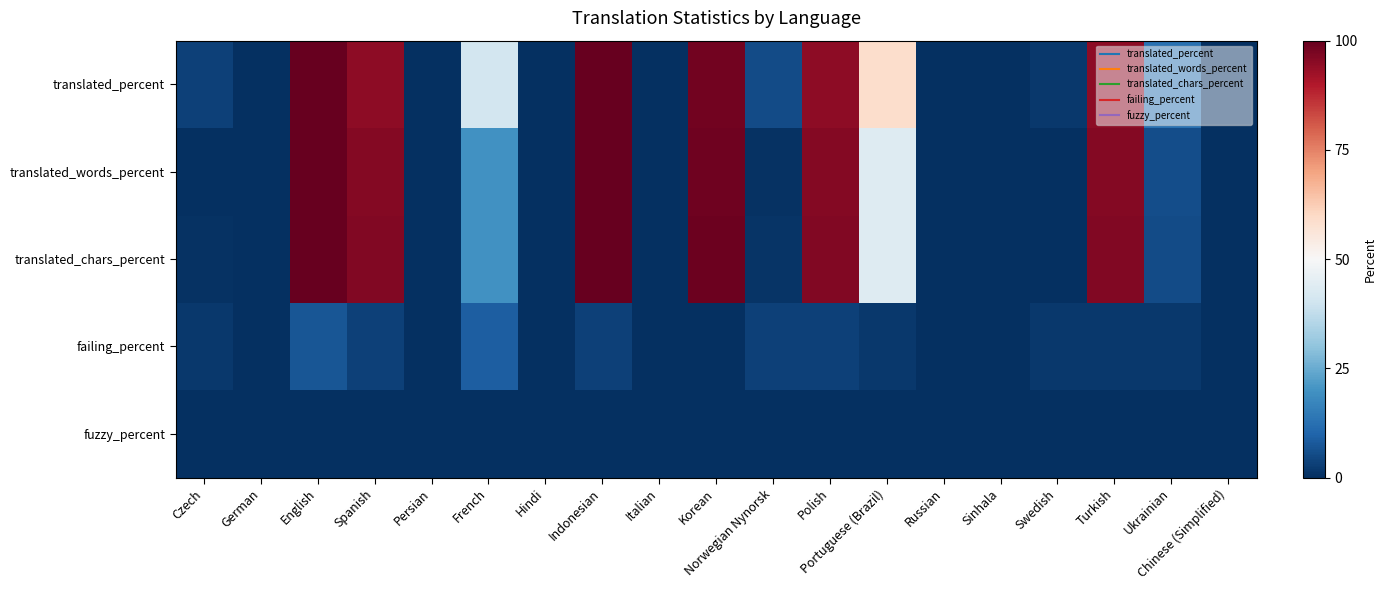

Reading left to right, list all the values displayed in this chart.

translated_percent: Czech=-0.9	German=-1.0	English=1.0	Spanish=0.9	Persian=-1.0	French=-0.2	Hindi=-1.0	Indonesian=1.0	Italian=-1.0	Korean=1.0	Norwegian Nynorsk=-0.9	Polish=0.9	Portuguese (Brazil)=0.2	Russian=-1.0	Sinhala=-1.0	Swedish=-1.0	Turkish=0.9	Ukrainian=-0.8	Chinese (Simplified)=-1.0
translated_words_percent: Czech=-1.0	German=-1.0	English=1.0	Spanish=0.9	Persian=-1.0	French=-0.6	Hindi=-1.0	Indonesian=1.0	Italian=-1.0	Korean=1.0	Norwegian Nynorsk=-1.0	Polish=0.9	Portuguese (Brazil)=-0.1	Russian=-1.0	Sinhala=-1.0	Swedish=-1.0	Turkish=0.9	Ukrainian=-0.9	Chinese (Simplified)=-1.0
translated_chars_percent: Czech=-1.0	German=-1.0	English=1.0	Spanish=0.9	Persian=-1.0	French=-0.6	Hindi=-1.0	Indonesian=1.0	Italian=-1.0	Korean=1.0	Norwegian Nynorsk=-1.0	Polish=0.9	Portuguese (Brazil)=-0.1	Russian=-1.0	Sinhala=-1.0	Swedish=-1.0	Turkish=0.9	Ukrainian=-0.9	Chinese (Simplified)=-1.0
failing_percent: Czech=-1.0	German=-1.0	English=-0.9	Spanish=-0.9	Persian=-1.0	French=-0.8	Hindi=-1.0	Indonesian=-0.9	Italian=-1.0	Korean=-1.0	Norwegian Nynorsk=-0.9	Polish=-0.9	Portuguese (Brazil)=-1.0	Russian=-1.0	Sinhala=-1.0	Swedish=-1.0	Turkish=-1.0	Ukrainian=-1.0	Chinese (Simplified)=-1.0
fuzzy_percent: Czech=-1.0	German=-1.0	English=-1.0	Spanish=-1.0	Persian=-1.0	French=-1.0	Hindi=-1.0	Indonesian=-1.0	Italian=-1.0	Korean=-1.0	Norwegian Nynorsk=-1.0	Polish=-1.0	Portuguese (Brazil)=-1.0	Russian=-1.0	Sinhala=-1.0	Swedish=-1.0	Turkish=-1.0	Ukrainian=-1.0	Chinese (Simplified)=-1.0